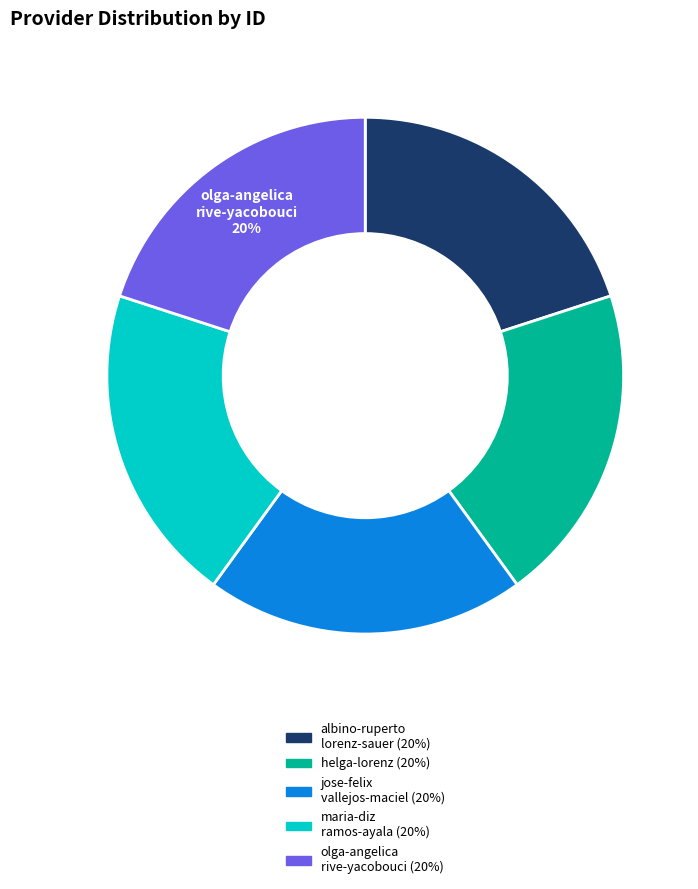

Is there any slice that represents more than half of the pie?

No